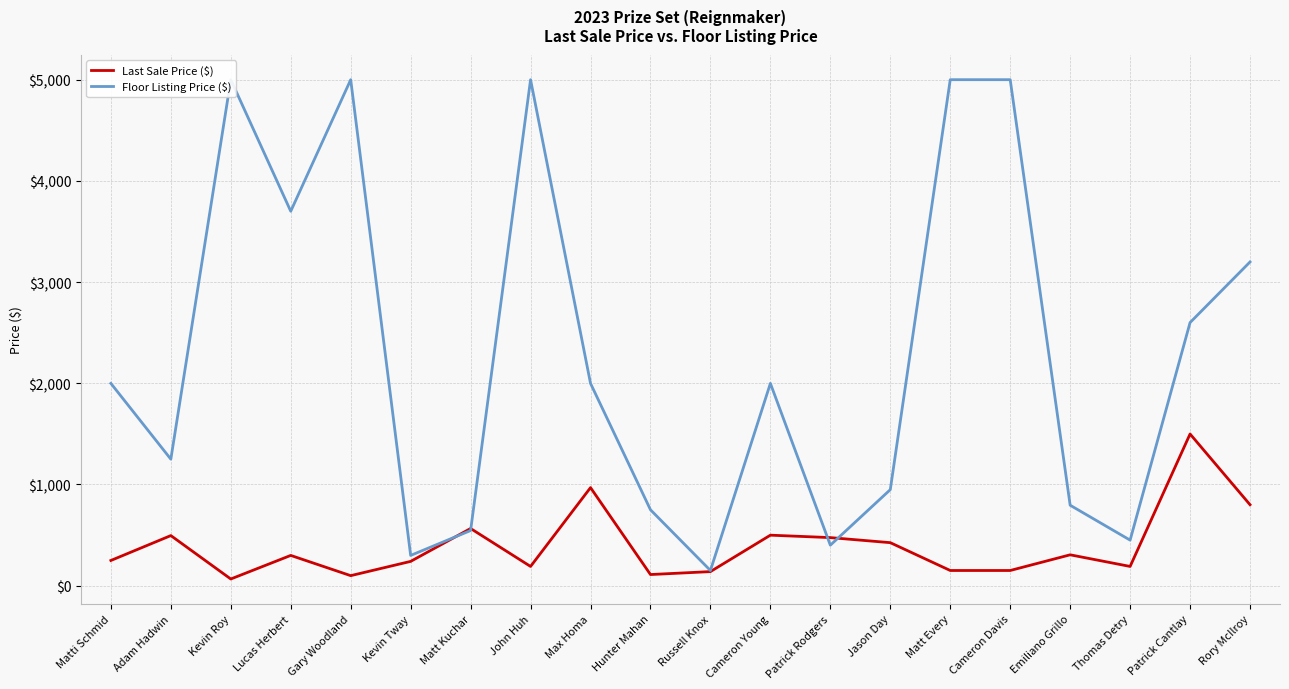

What are all the series names shown in the legend?

Last Sale Price ($), Floor Listing Price ($)